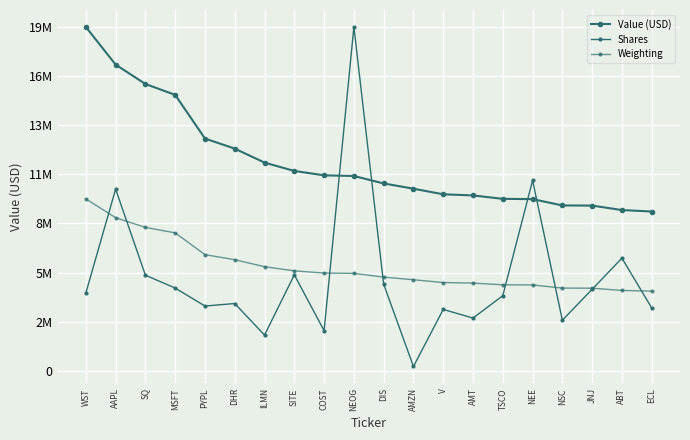

Is this an area chart (filled region under the line)?

No